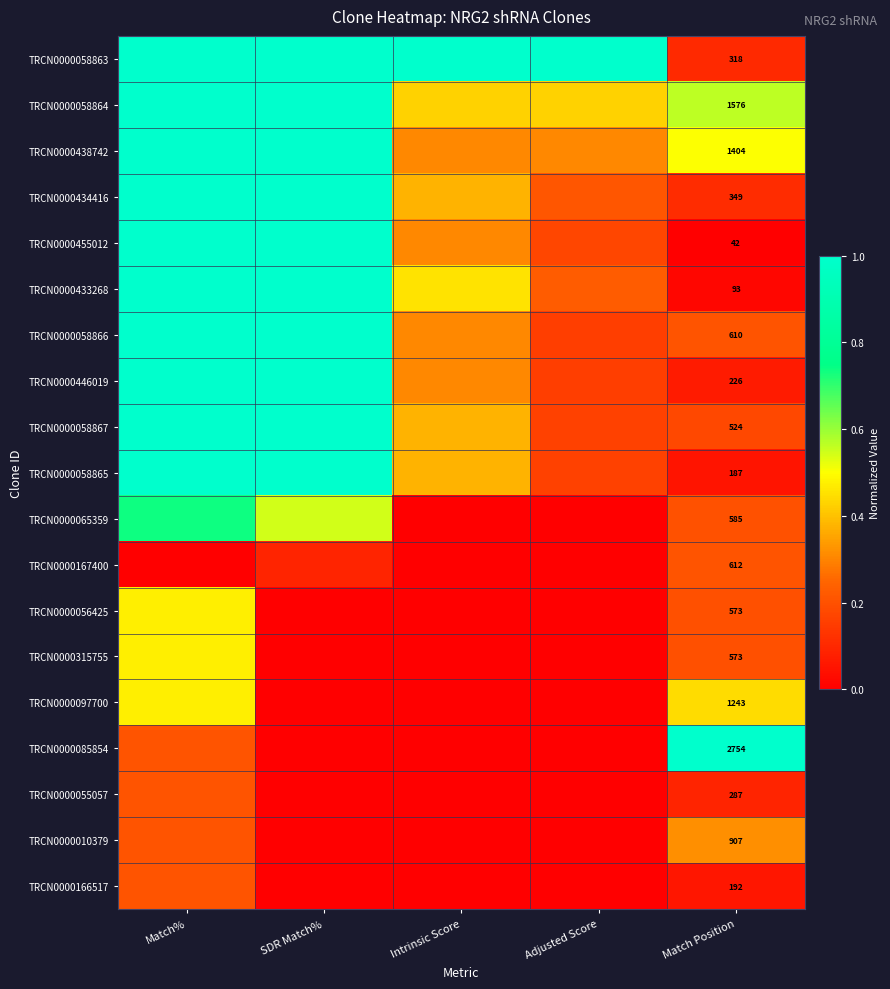

What is the difference between the maximum and minimum values in the TRCN0000056425 series?

0.5